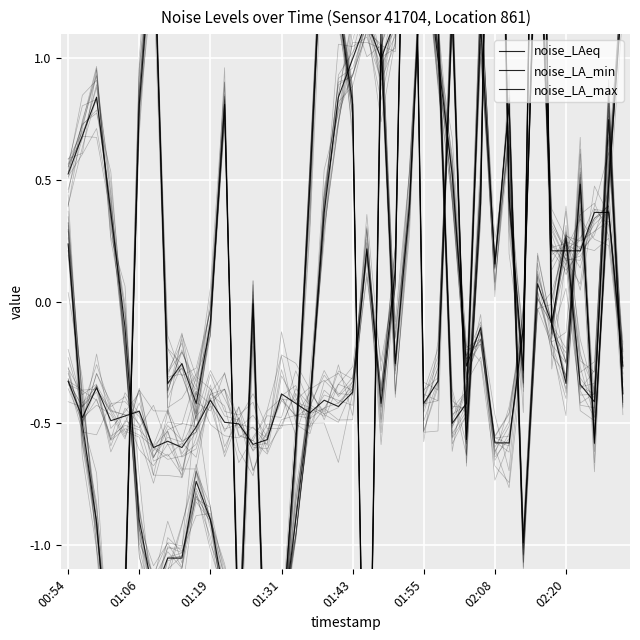

How many values in the noise_LA_max series are below 0?

30